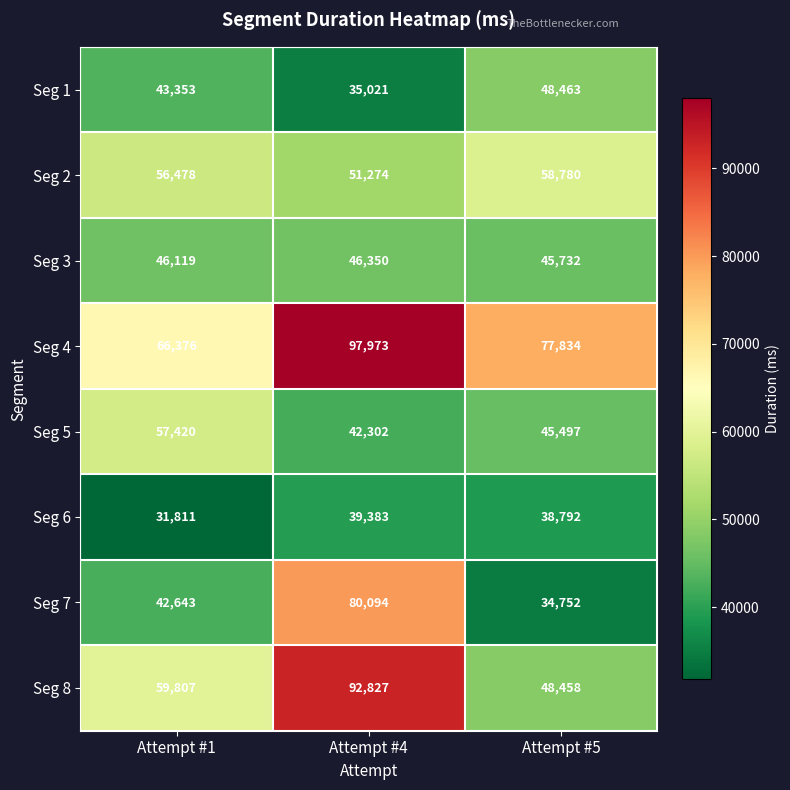

Rank the series by their maximum value, from lowest to highest.

Seg 6, Seg 3, Seg 1, Seg 5, Seg 2, Seg 7, Seg 8, Seg 4